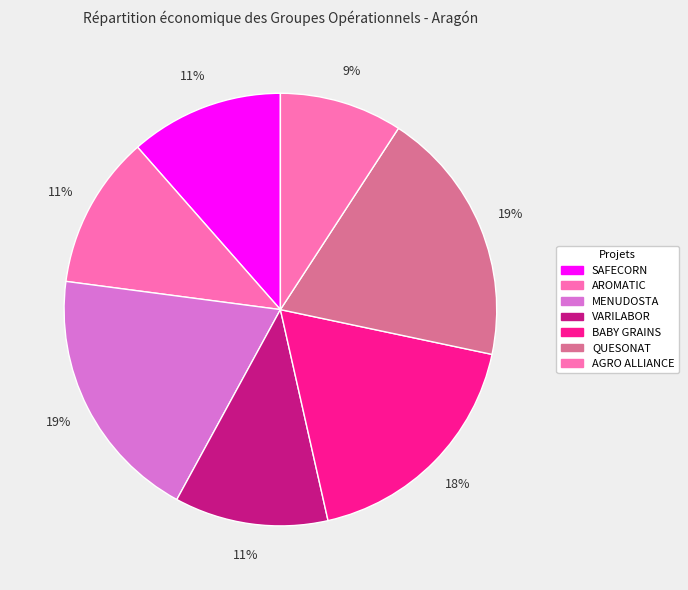

The AGRO ALLIANCE slice represents 1% of the pie. True or false?

False